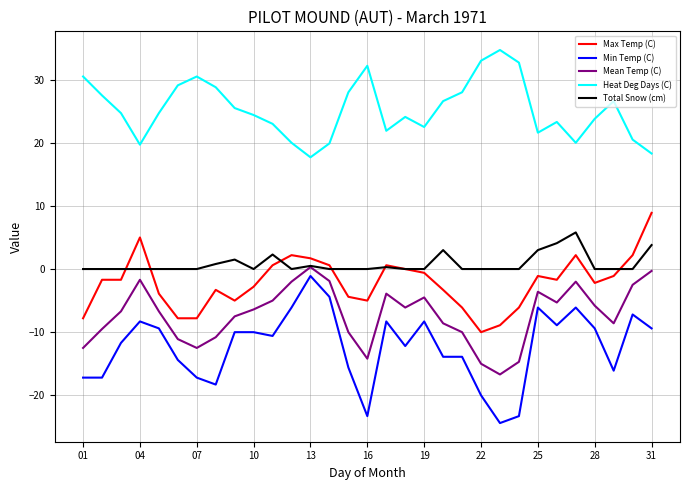

Which series has the largest total across all categories?

Heat Deg Days (C)